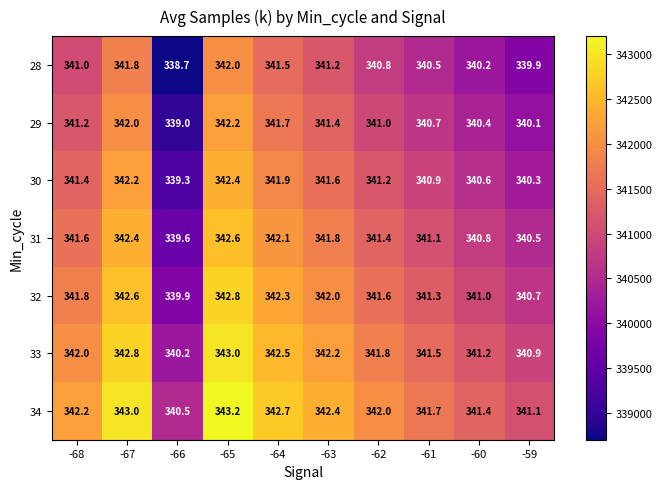

What is the smallest value displayed?

338703